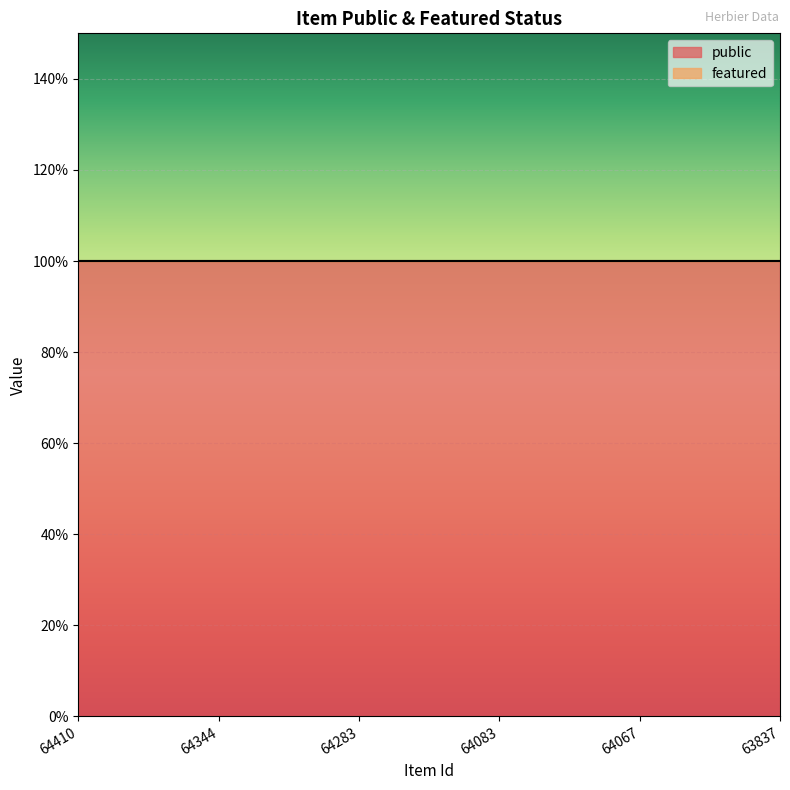

Reading right to left, what are all the values shown in this chart?

public: 1	1	1	1	1	1
featured: 0	0	0	0	0	0